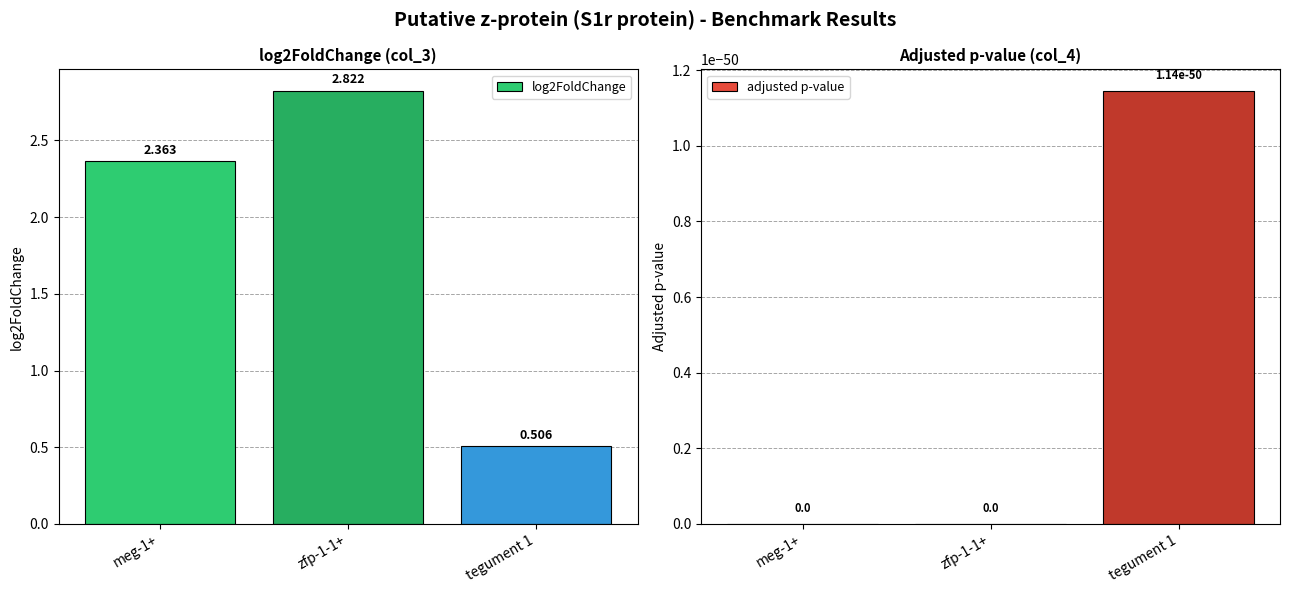

What is the label of the 1st bar from the left?

meg-1+